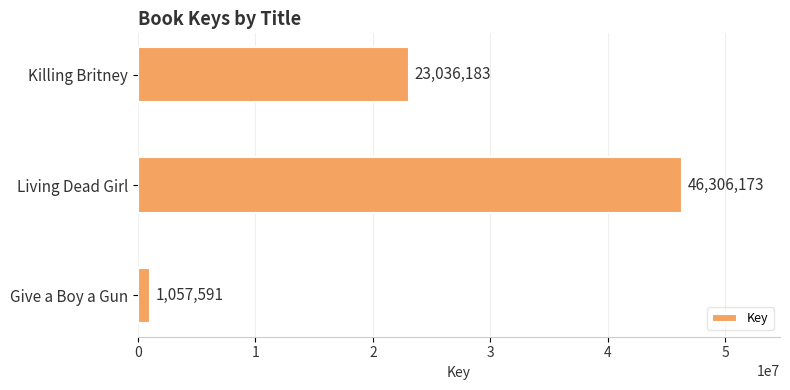

Reading top to bottom, transcribe all the data shown in this chart.

Killing Britney=23036183	Living Dead Girl=46306173	Give a Boy a Gun=1057591